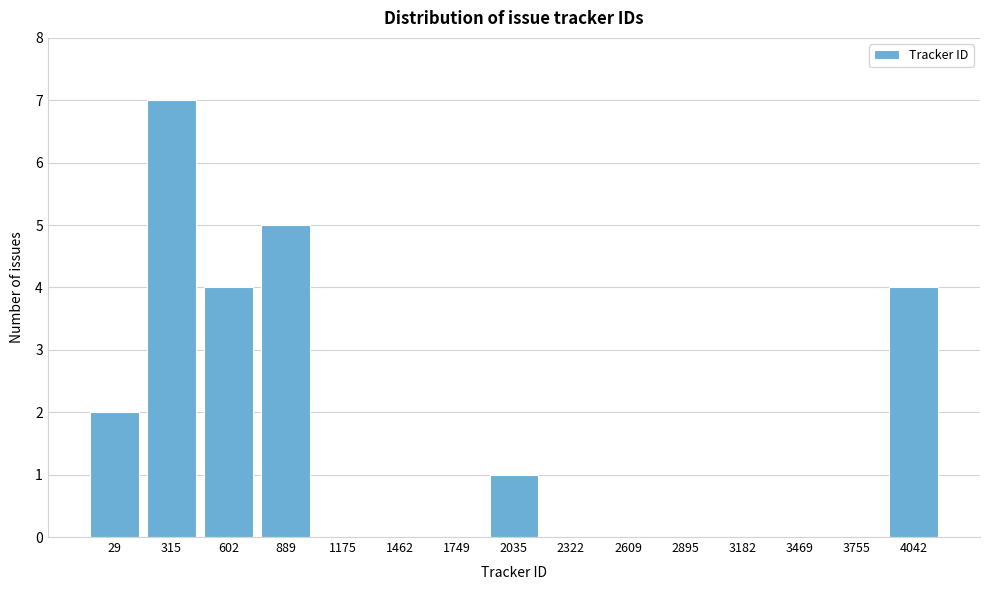

Reading left to right, extract all data points from this chart.

29=2	315=7	602=4	889=5	1175=0	1462=0	1749=0	2035=1	2322=0	2609=0	2895=0	3182=0	3469=0	3755=0	4042=4